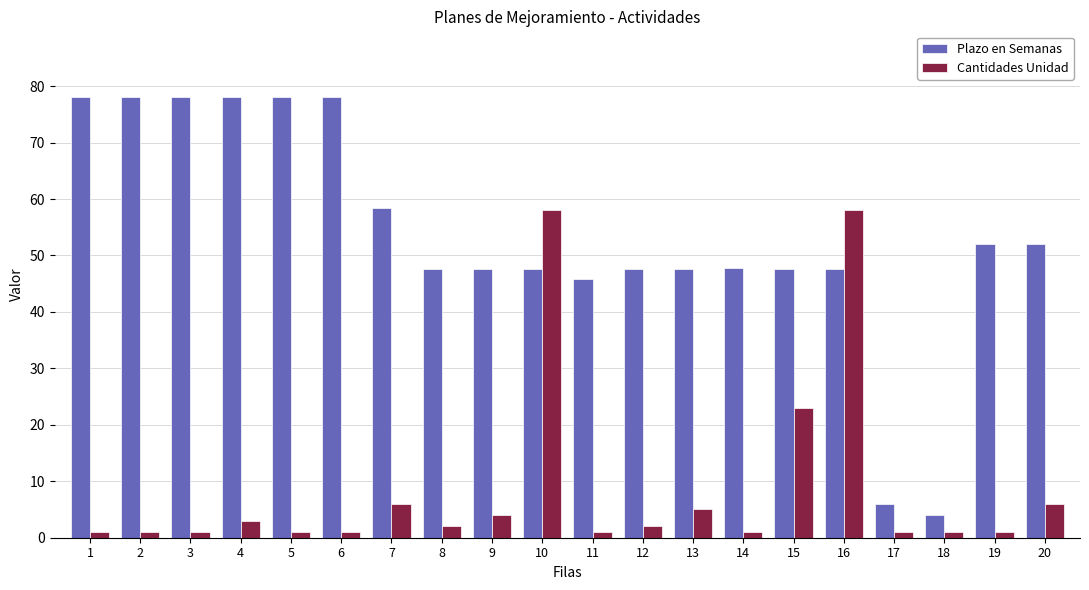

What are all the series names shown in the legend?

Plazo en Semanas, Cantidades Unidad